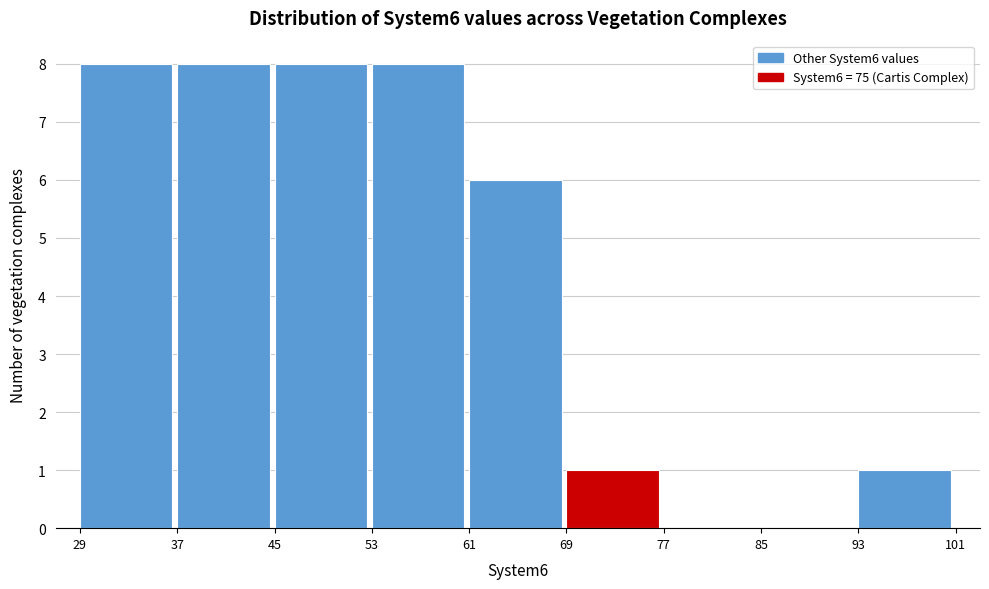

Reading left to right, list every bar in this chart as the range it spans on the x-axis followed by its height. The values are not printed on the chart, so give them approximately, as read against the axis.

29 to 37: 8
37 to 45: 8
45 to 53: 8
53 to 61: 8
61 to 69: 6
69 to 77: 1
77 to 85: 0
85 to 93: 0
93 to 101: 1